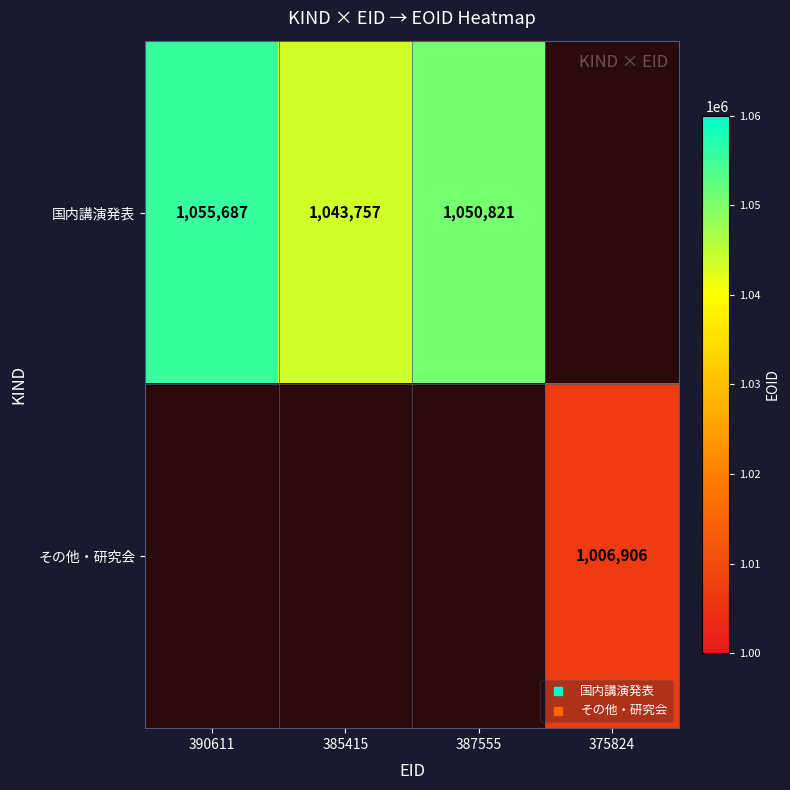

The その他・研究会 series shows 1006906 at 375824. True or false?

True